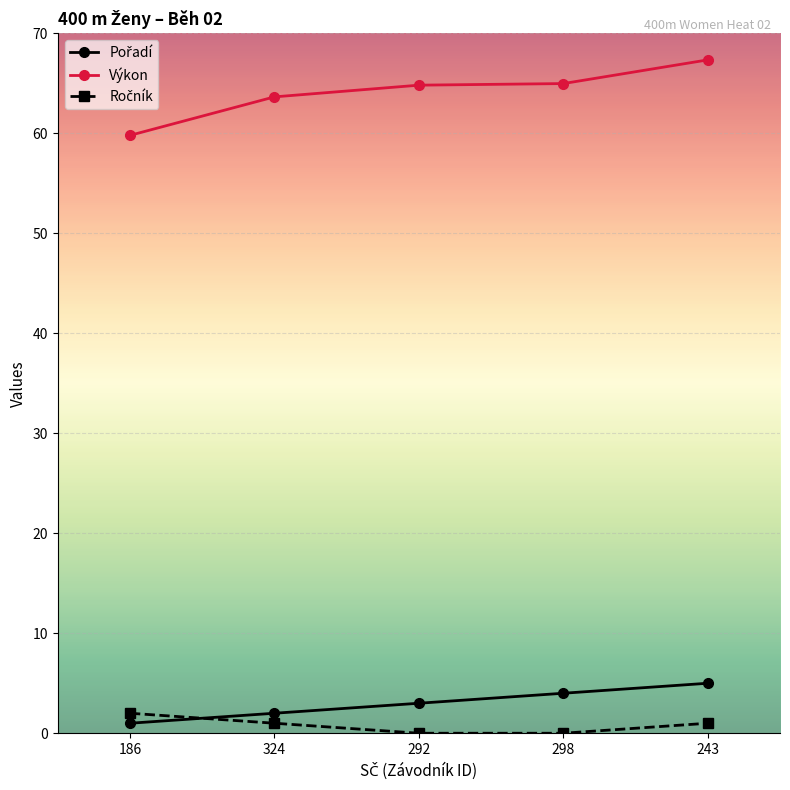

What is the total value across all series at 298?

69.0